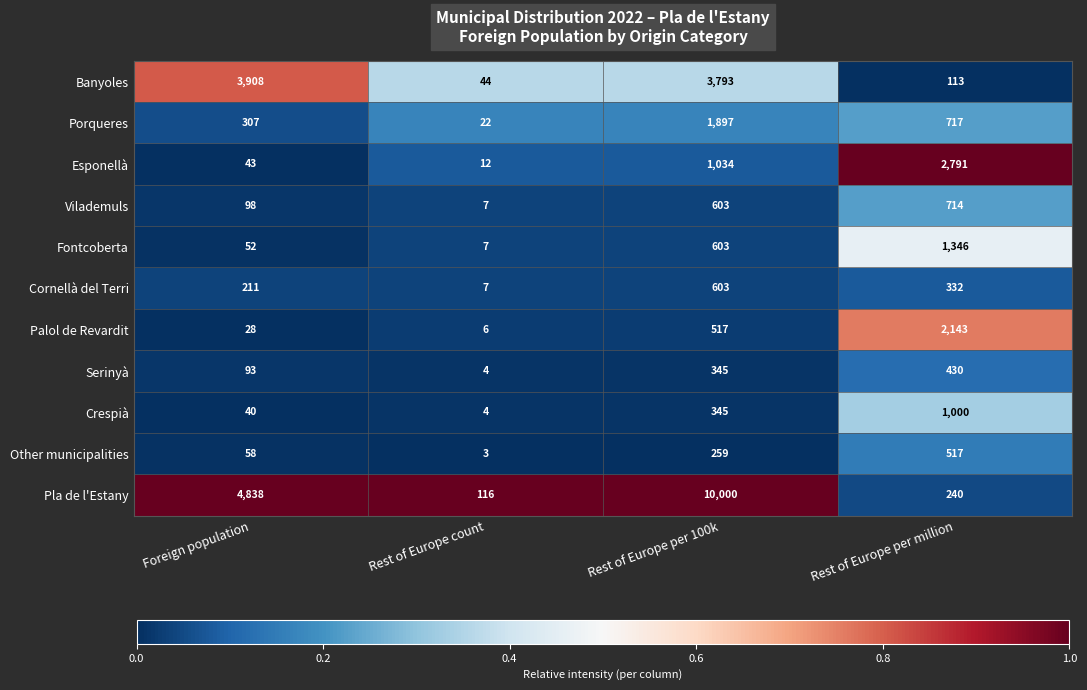

What is the sum of all Pla de l'Estany values?

15194